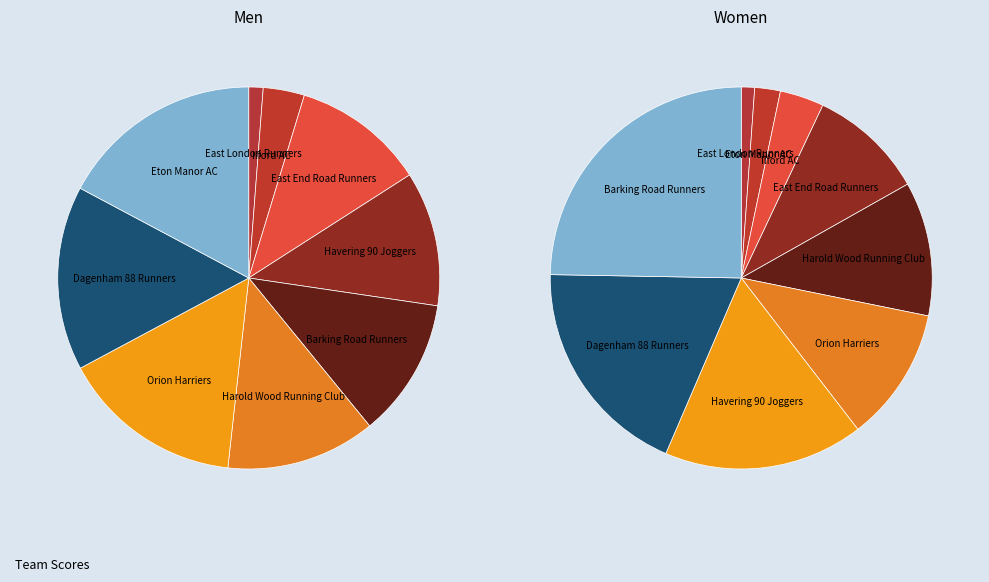

Between Orion Harriers and Ilford AC, which is larger?

Orion Harriers